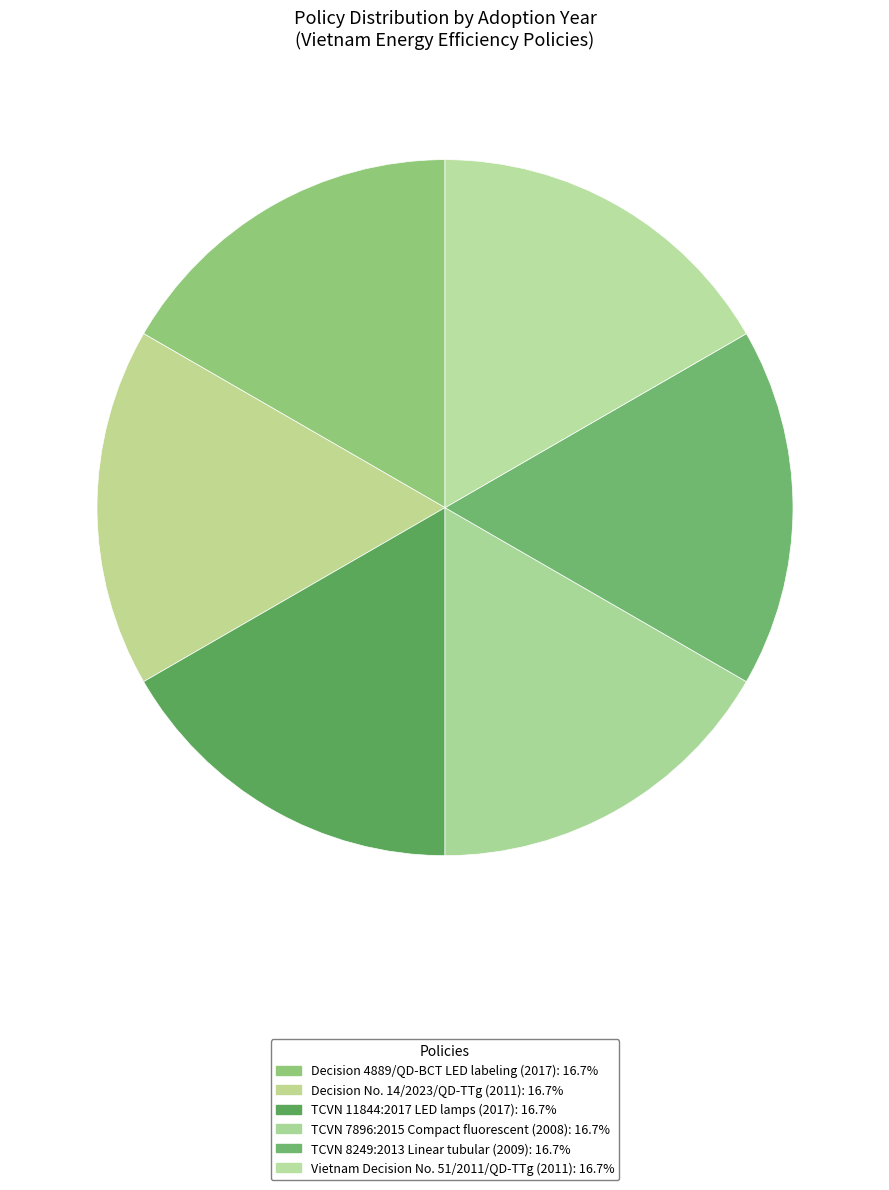

How many segments does this pie chart have?

6